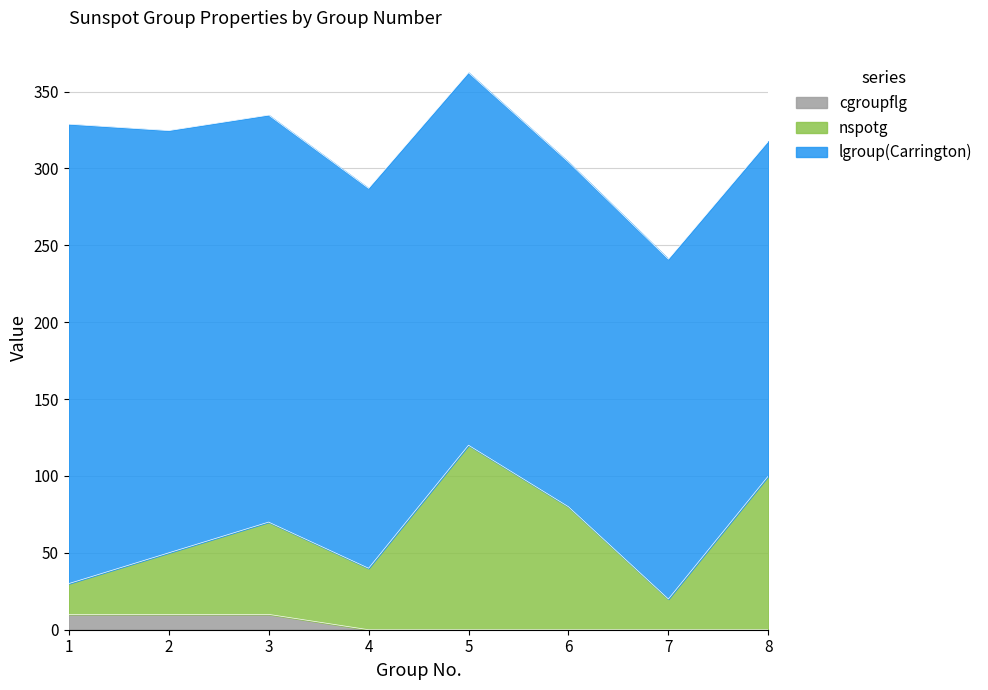

What is the difference between the maximum and minimum values in the cgroupflg series?

10.0